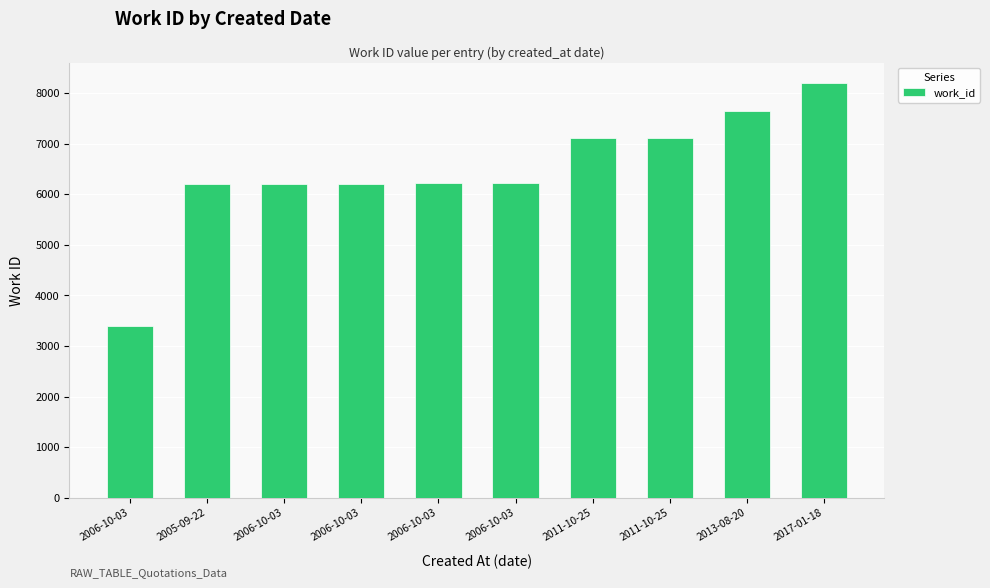

The chart shows a value of 10886 at 2006-10-03. True or false?

False